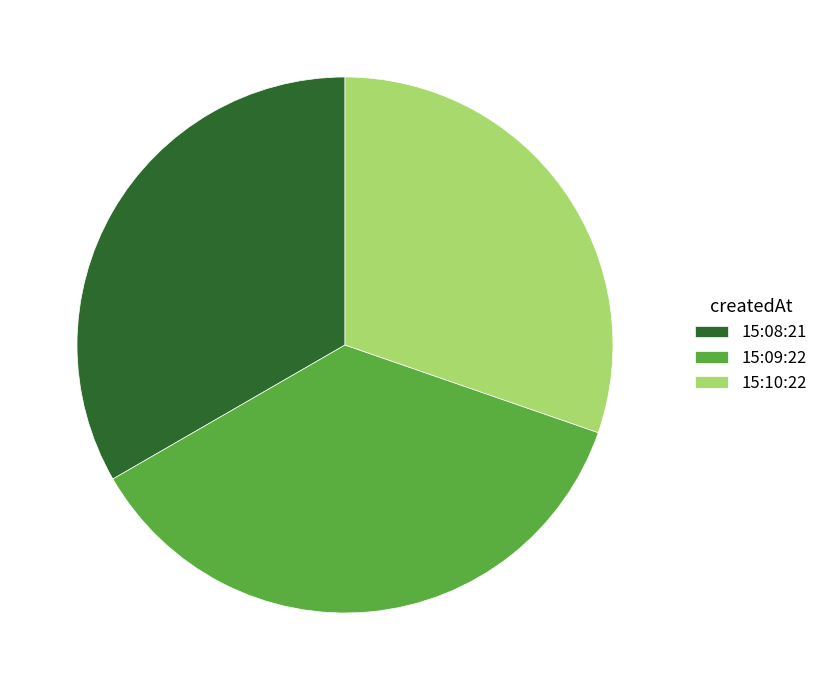

Count the number of slices in the pie.

3